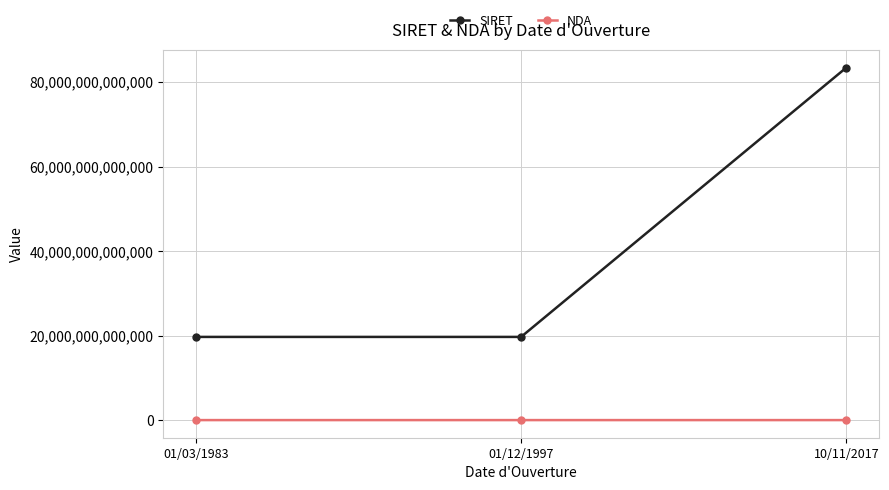

Is the value of SIRET at 01/12/1997 greater than the value of NDA at 10/11/2017?

Yes